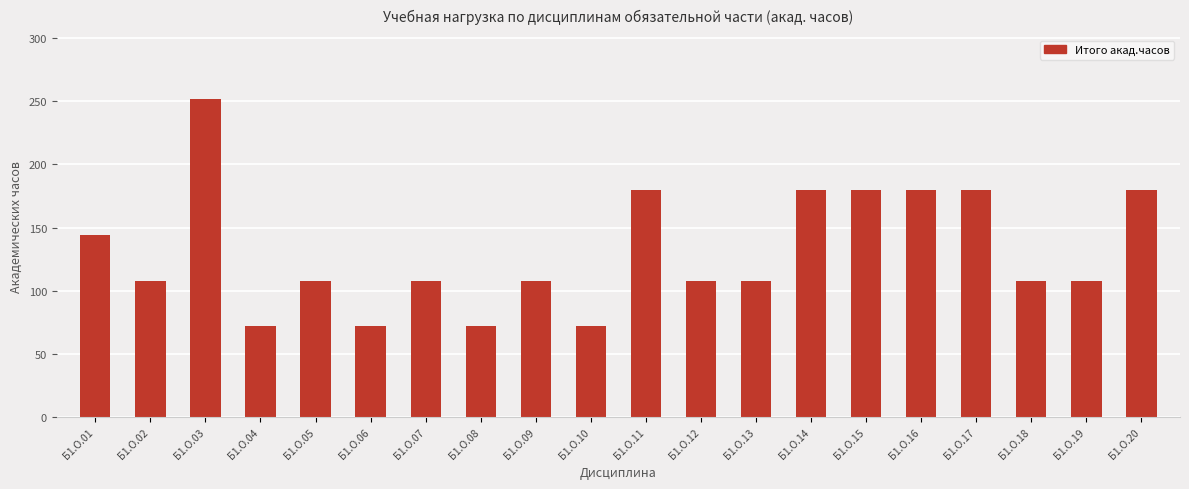

Where does the data first go above 108?

Б1.О.01